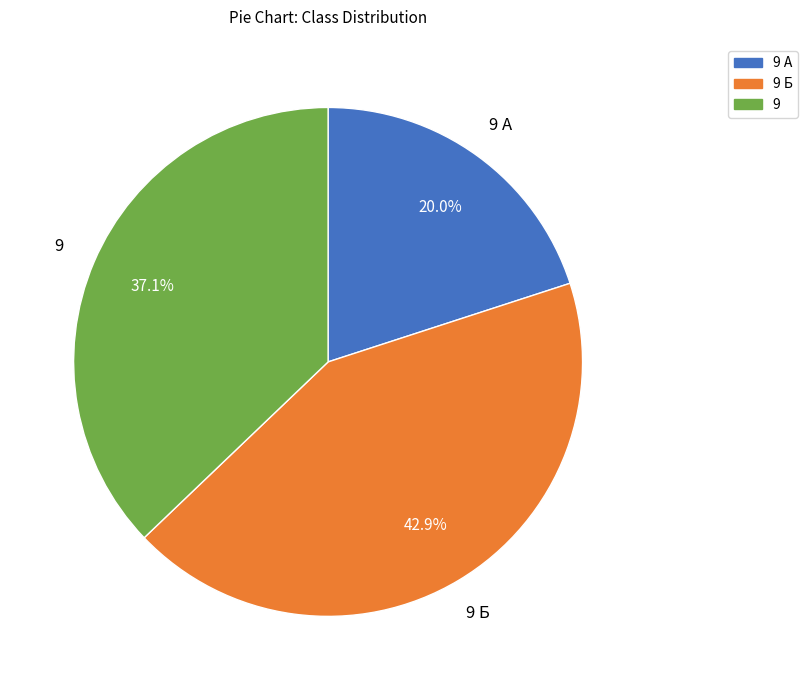

Is there a majority slice in this chart?

No